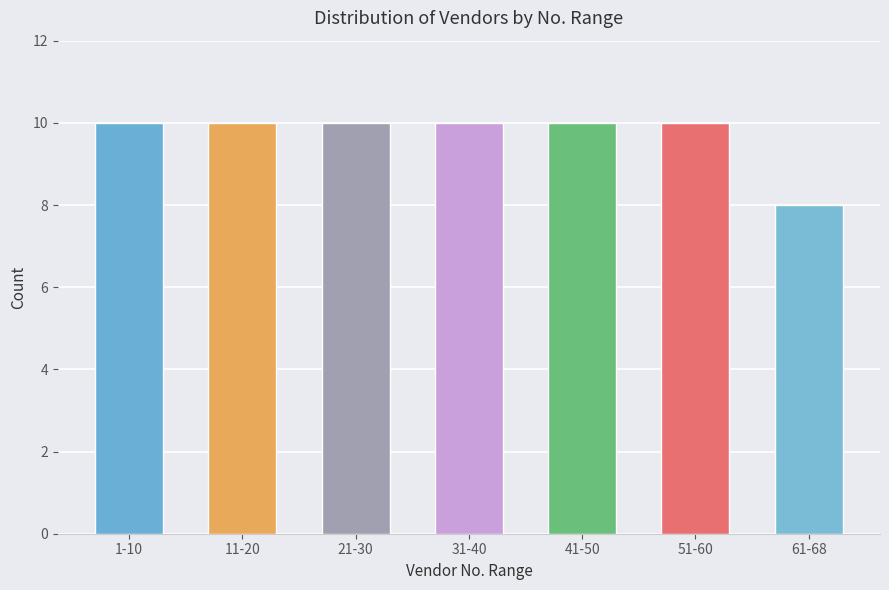

Reading left to right, transcribe all the data shown in this chart.

1-10=10	11-20=10	21-30=10	31-40=10	41-50=10	51-60=10	61-68=8